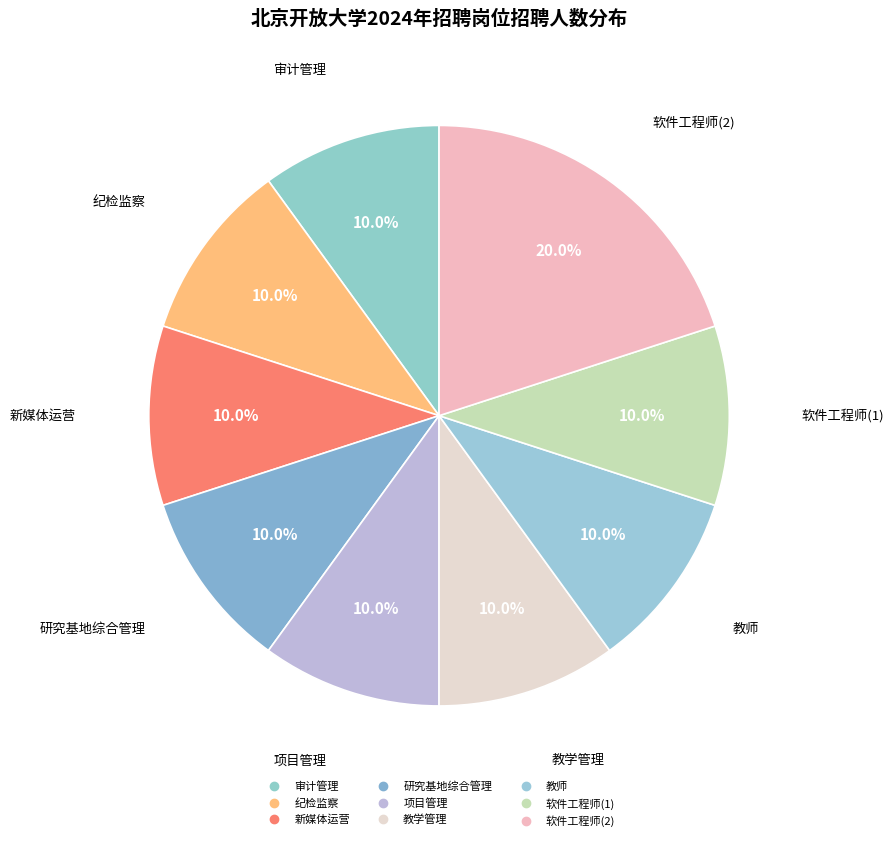

Combined, what portion of the pie is 研究基地综合管理 and 纪检监察?

20.0%